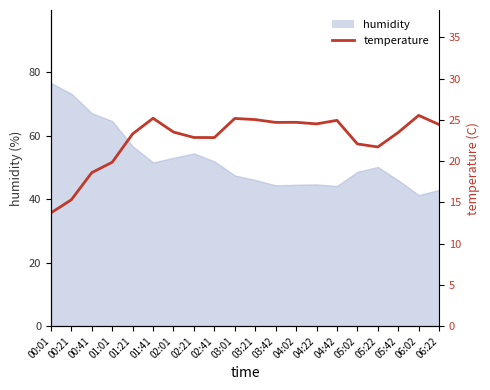

Where is the data nearest to the value 19?

00:41